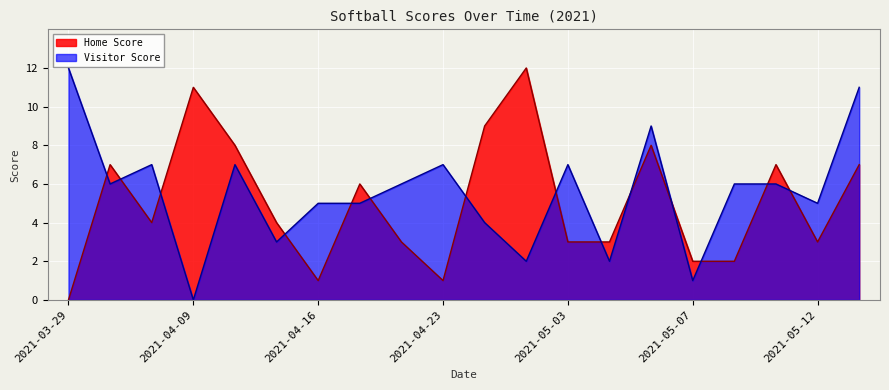

What is the difference between the maximum and minimum values in the Visitor Score series?

12